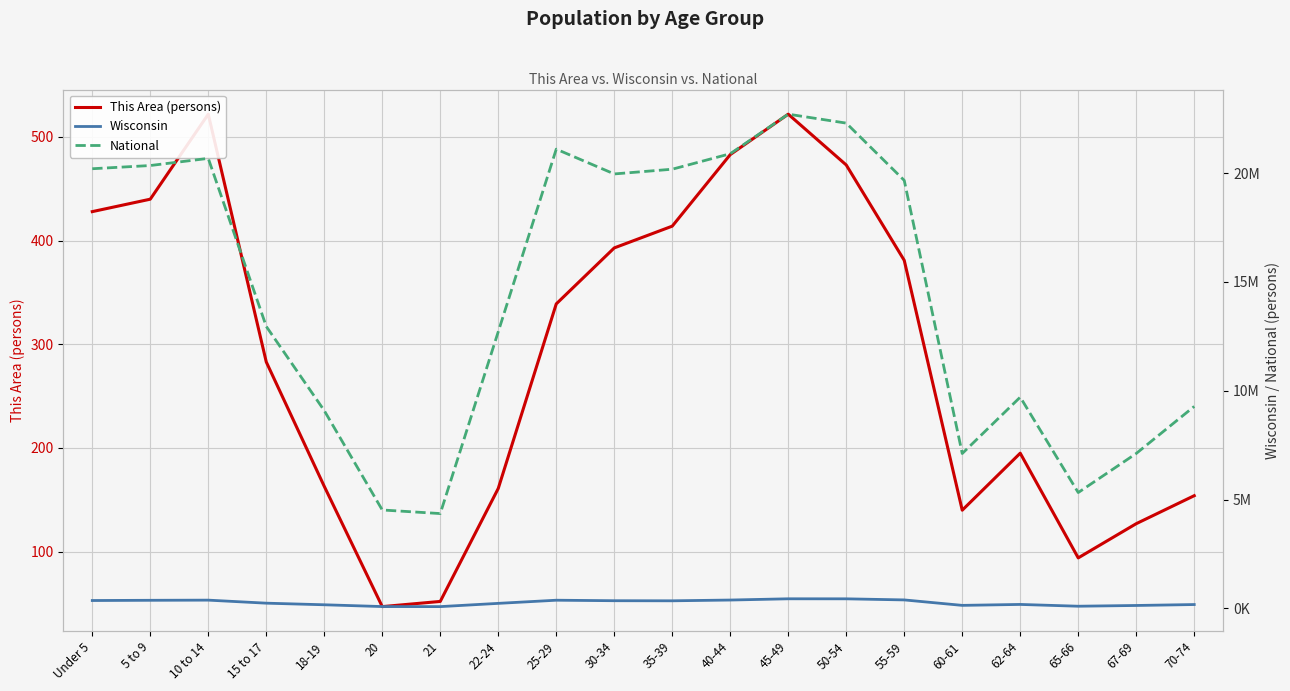

What position from the left is 25-29?

9